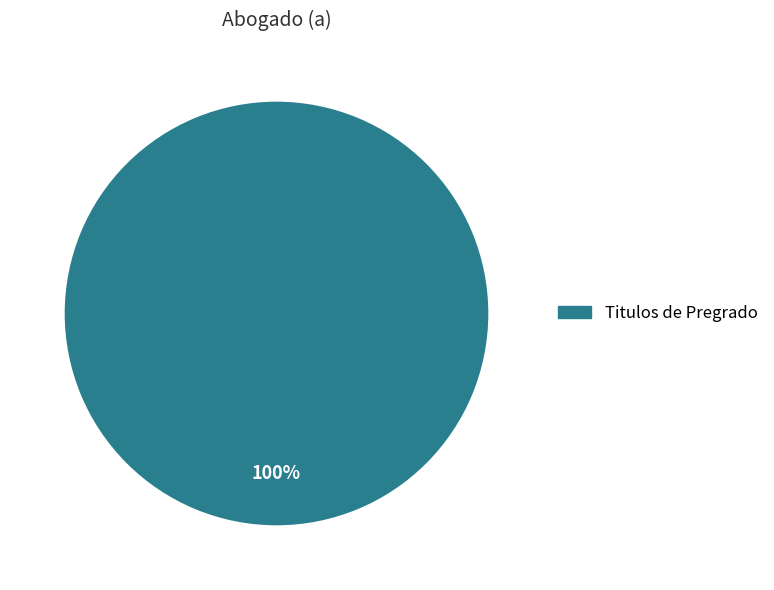

Is there any slice that represents more than half of the pie?

Yes